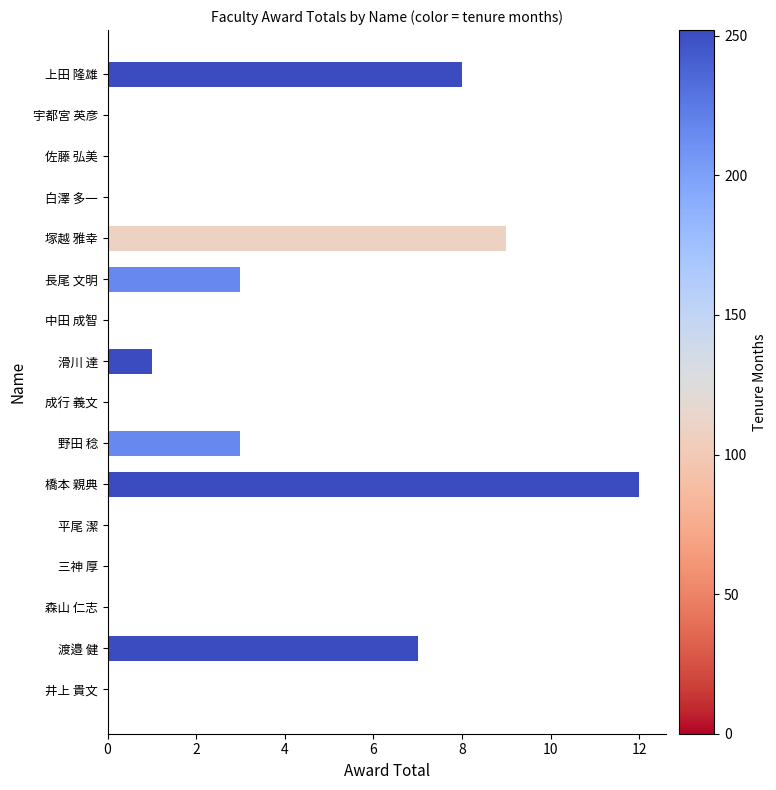

Which label corresponds to the largest value in the chart?

橋本 親典